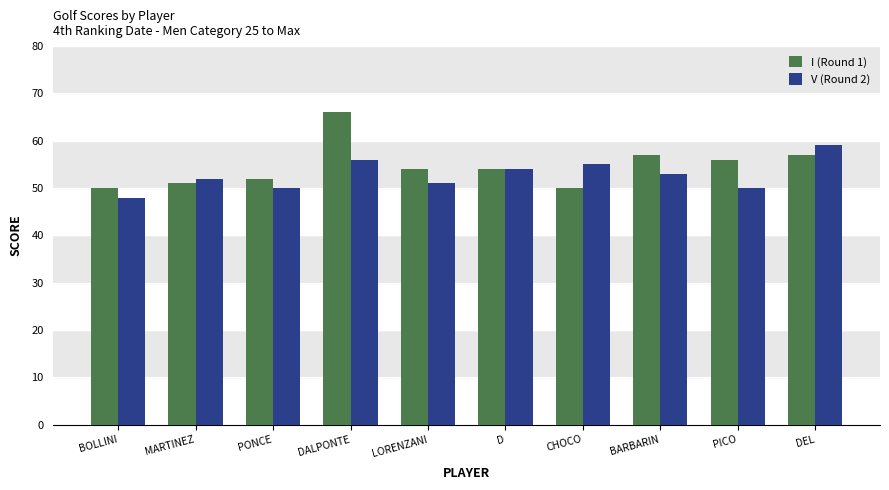

Does the chart contain stacked bars?

No